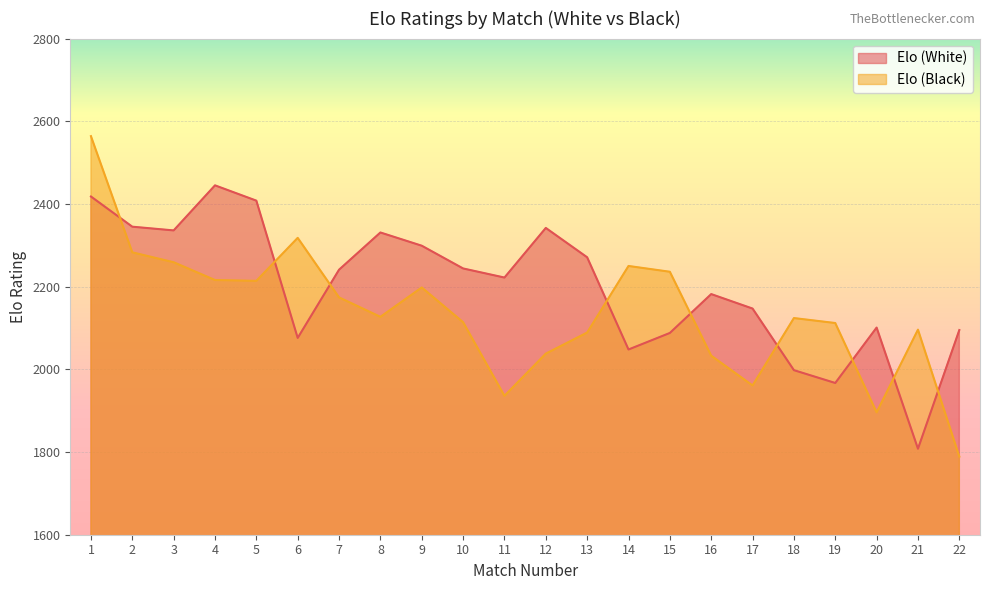

Reading left to right, list all the values displayed in this chart.

Elo (White): 2418	2345	2336	2445	2408	2076	2241	2331	2299	2244	2222	2342	2271	2048	2088	2182	2147	1998	1967	2101	1808	2095
Elo (Black): 2564	2283	2259	2216	2214	2318	2174	2127	2198	2114	1936	2038	2089	2250	2236	2033	1961	2124	2112	1896	2096	1789